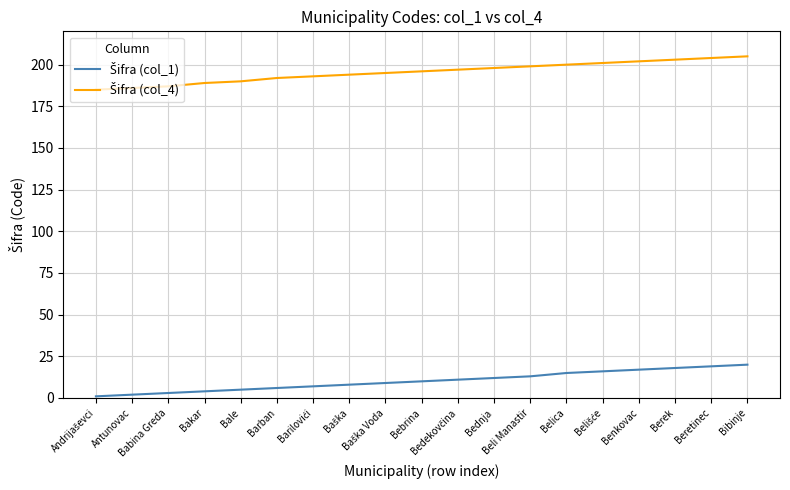

What is the greatest value displayed?

205